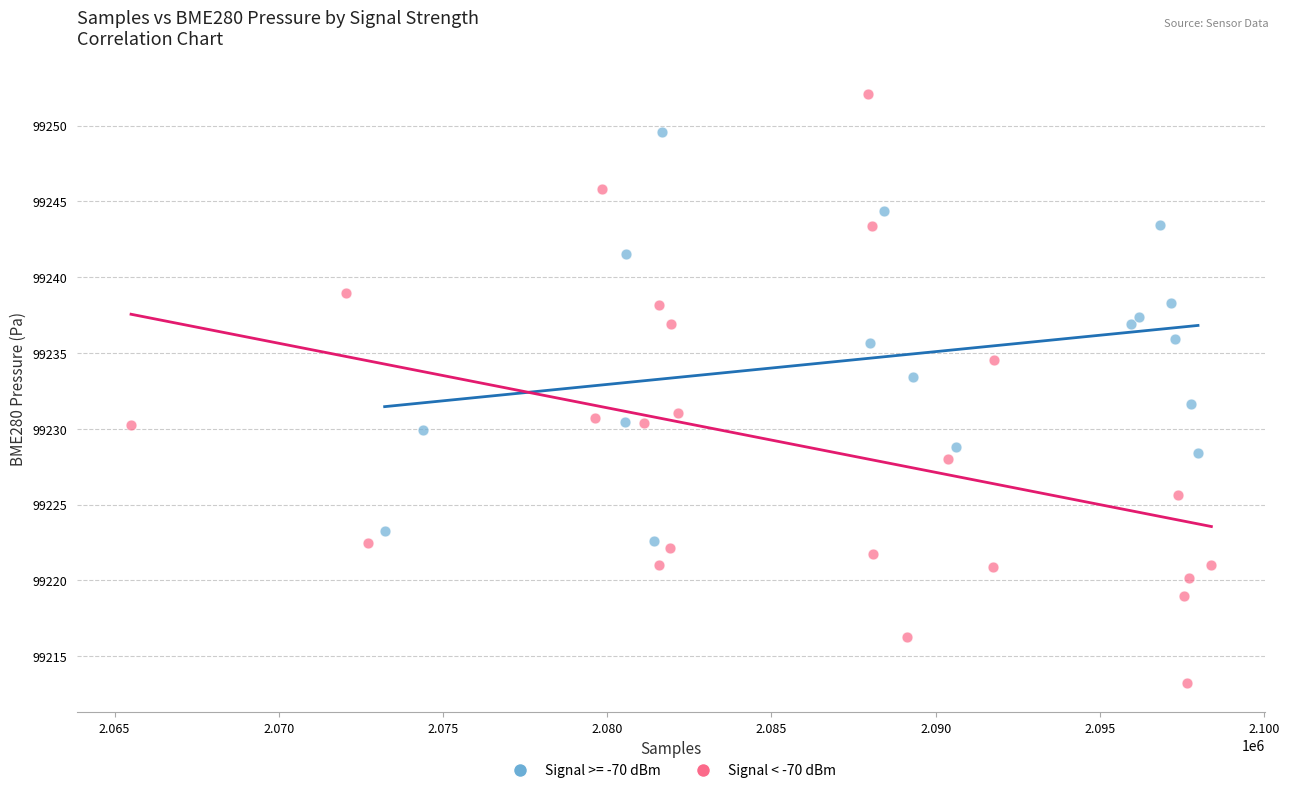

Which series reaches the maximum Y coordinate?

Signal < -70 dBm